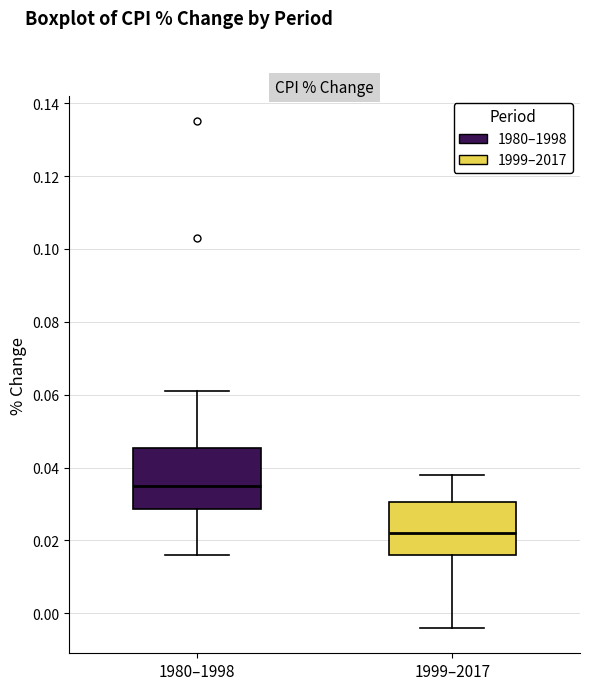

Which box is the tallest, from its lower edge to its upper edge?

1980–1998